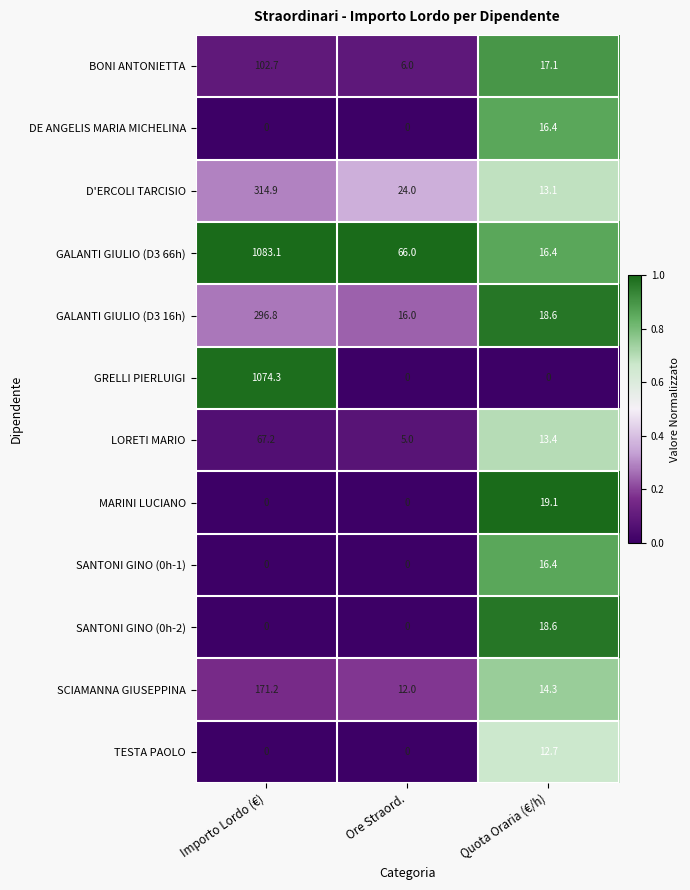

The value of SANTONI GINO (0h-2) at Quota Oraria (€/h) is 12.5. True or false?

False